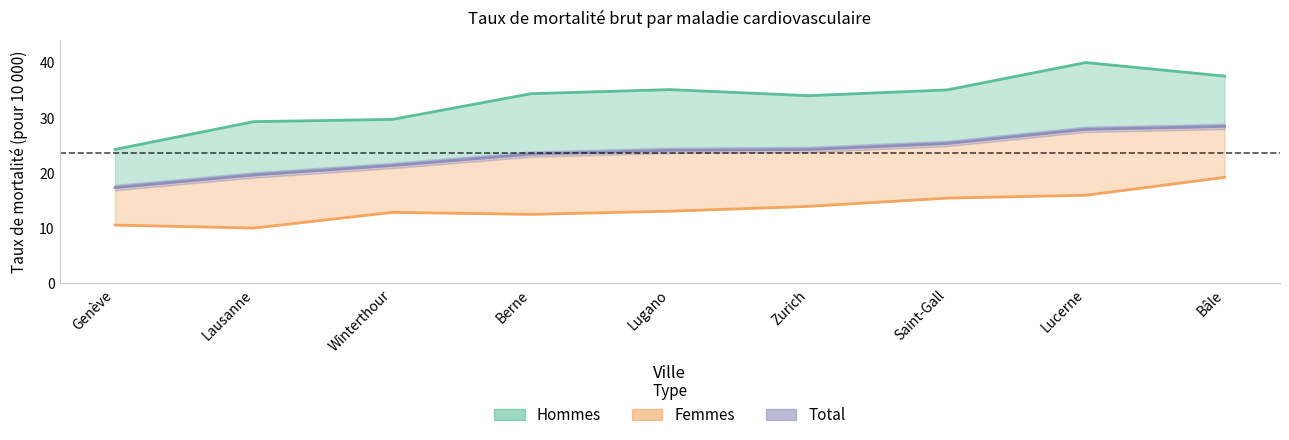

Reading right to left, list all the values displayed in this chart.

Hommes: Bâle=37.5	Lucerne=40.0	Saint-Gall=35.0	Zurich=34.0	Lugano=35.1	Berne=34.4	Winterthour=29.7	Lausanne=29.3	Genève=24.3
Femmes: Bâle=19.2	Lucerne=16.0	Saint-Gall=15.5	Zurich=14.0	Lugano=13.1	Berne=12.5	Winterthour=12.9	Lausanne=10.0	Genève=10.6
Total: Bâle=28.4	Lucerne=27.9	Saint-Gall=25.4	Zurich=24.3	Lugano=24.1	Berne=23.4	Winterthour=21.4	Lausanne=19.7	Genève=17.4